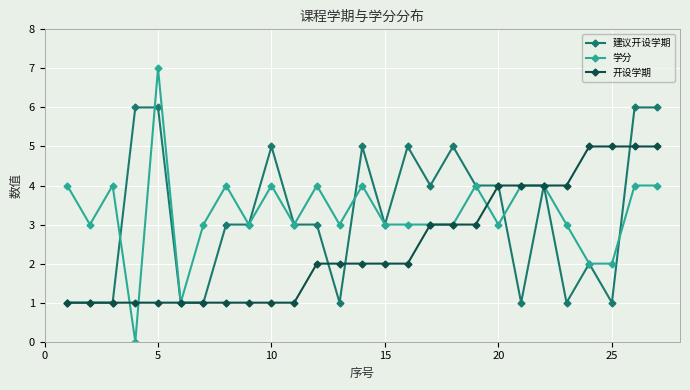

Which series has the largest total across all categories?

学分